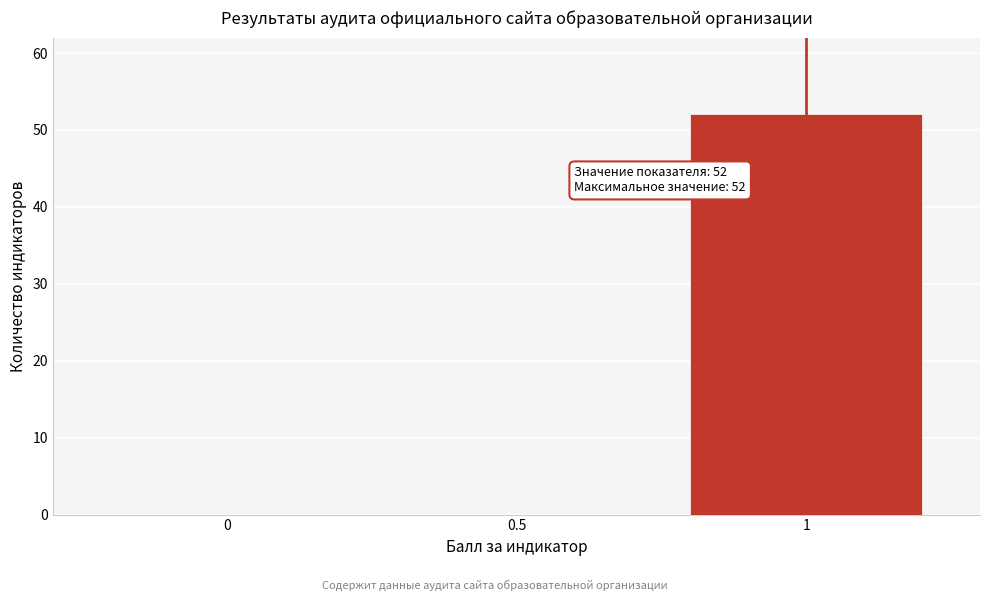

Reading left to right, list all the values displayed in this chart.

0=0	0.5=0	1=52